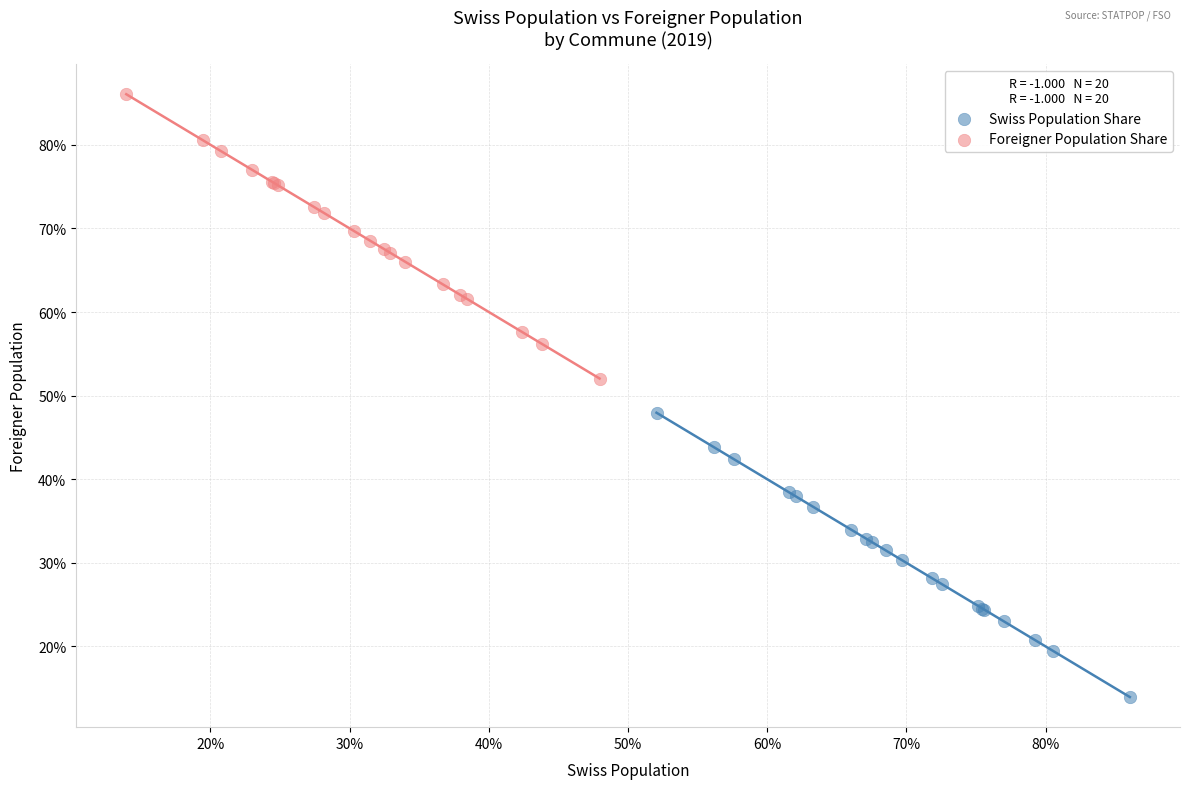

Which series reaches the maximum Y coordinate?

Foreigner Population Share